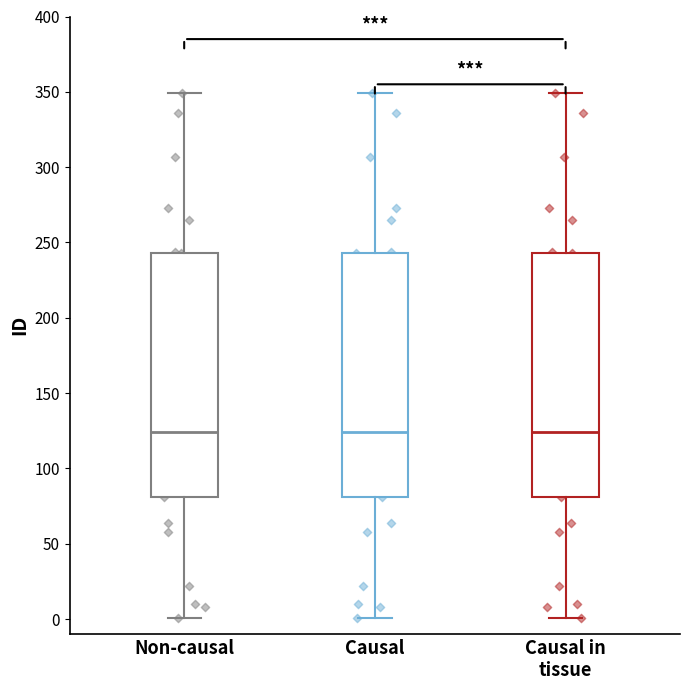

Where does the upper whisker of the box for Causal in tissue end on the y-axis? The values are not printed on the chart, so give them approximately, as read against the axis.

350